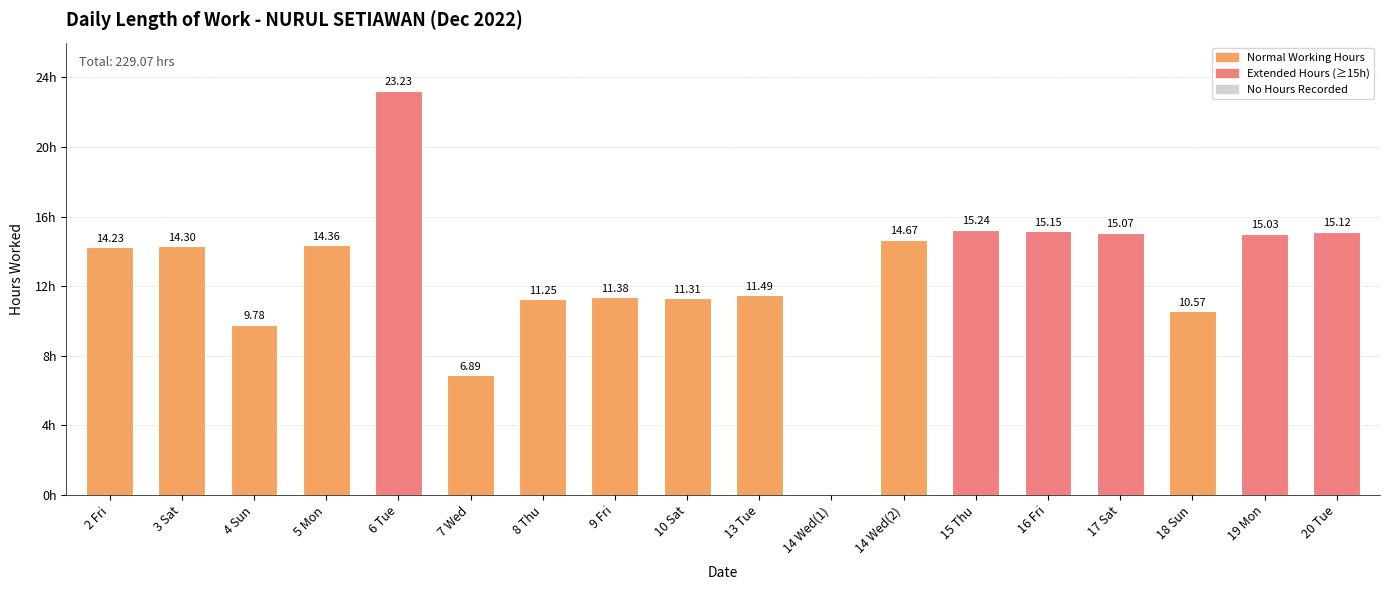

Which label corresponds to the largest value in the chart?

6 Tue